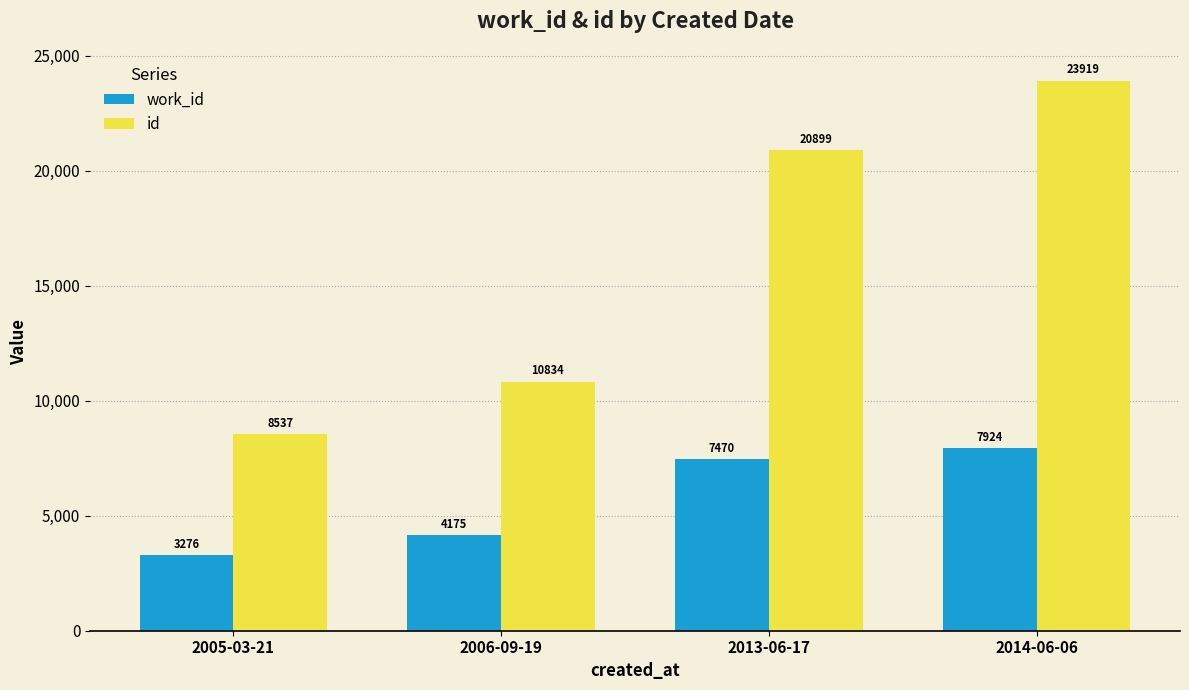

Count the number of data series in this chart.

2